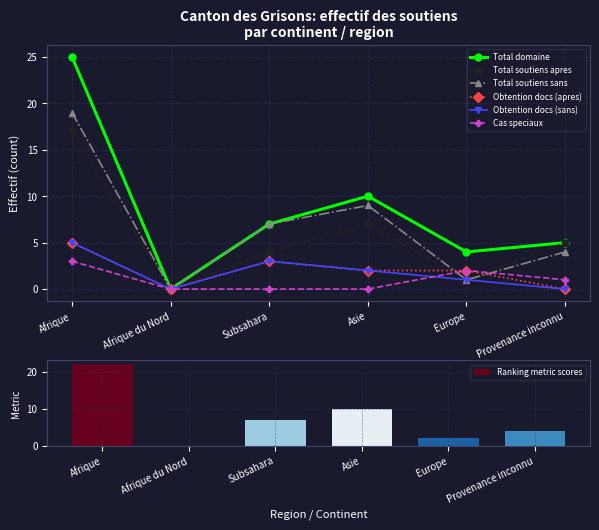

How many bars are there in each group?

6